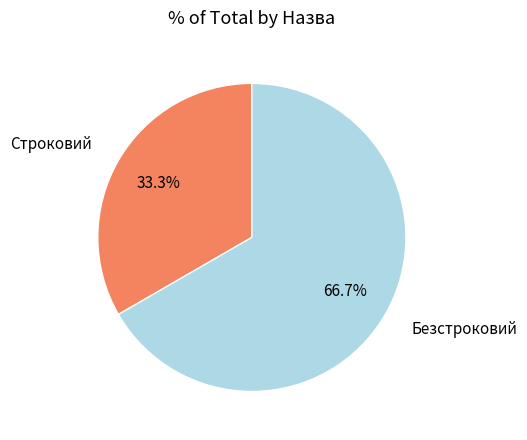

Is there any slice that represents more than half of the pie?

Yes